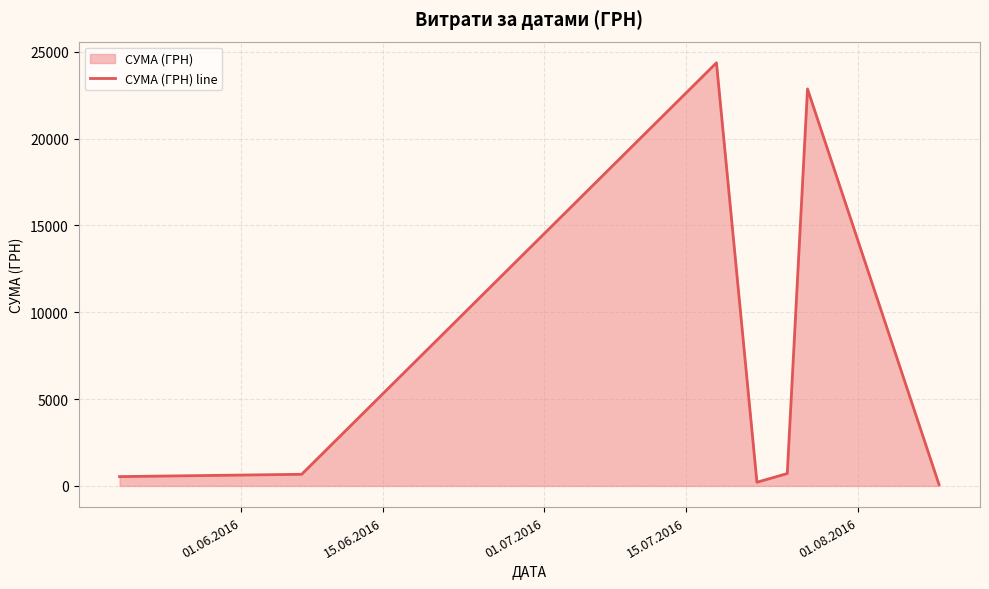

What is the average value?

7063.6